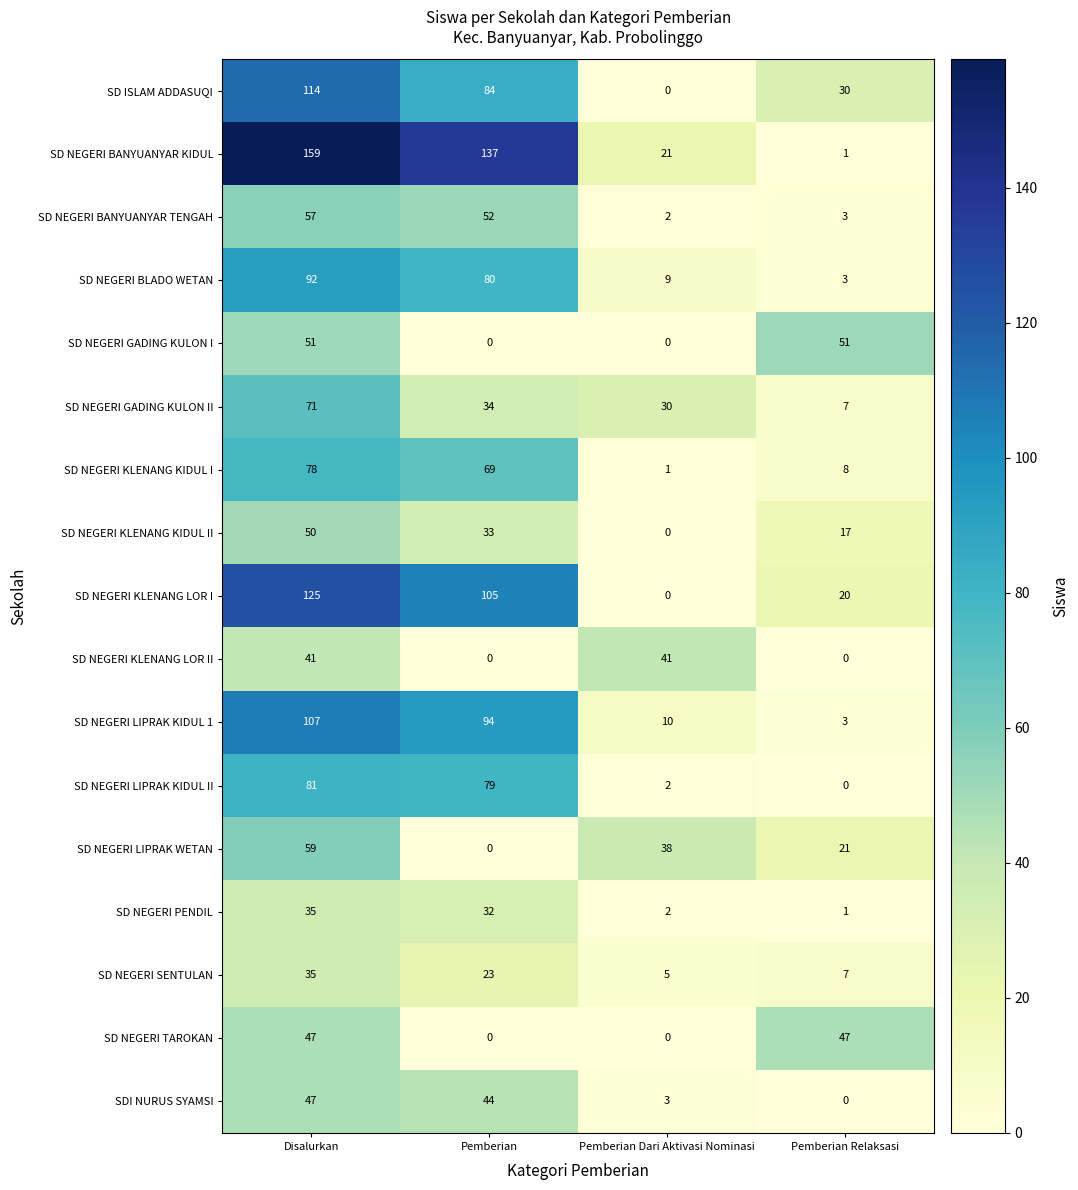

How many categories are shown in the chart?

4